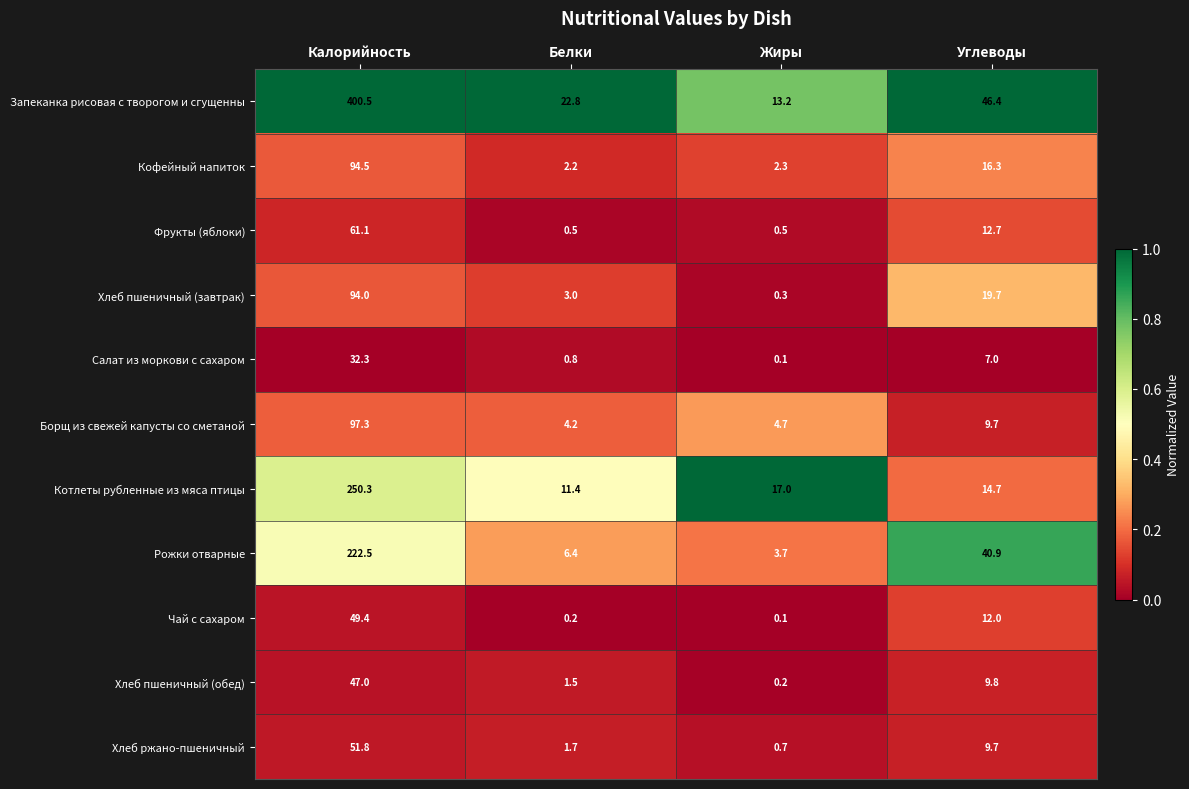

What is the approximate value of Хлеб пшеничный (обед) at Калорийность?

47.0